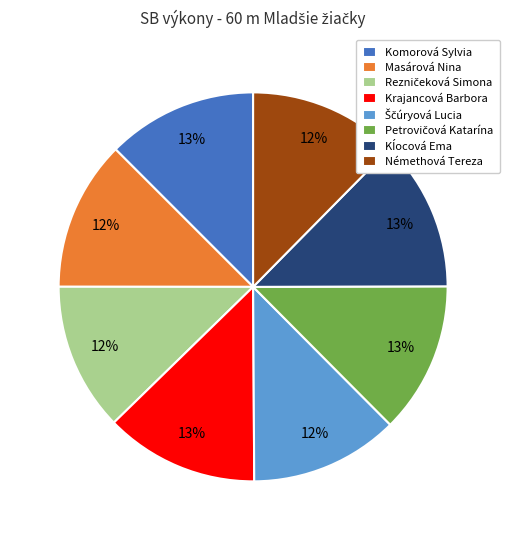

Is it true that Masárová Nina is 12% of the pie?

True